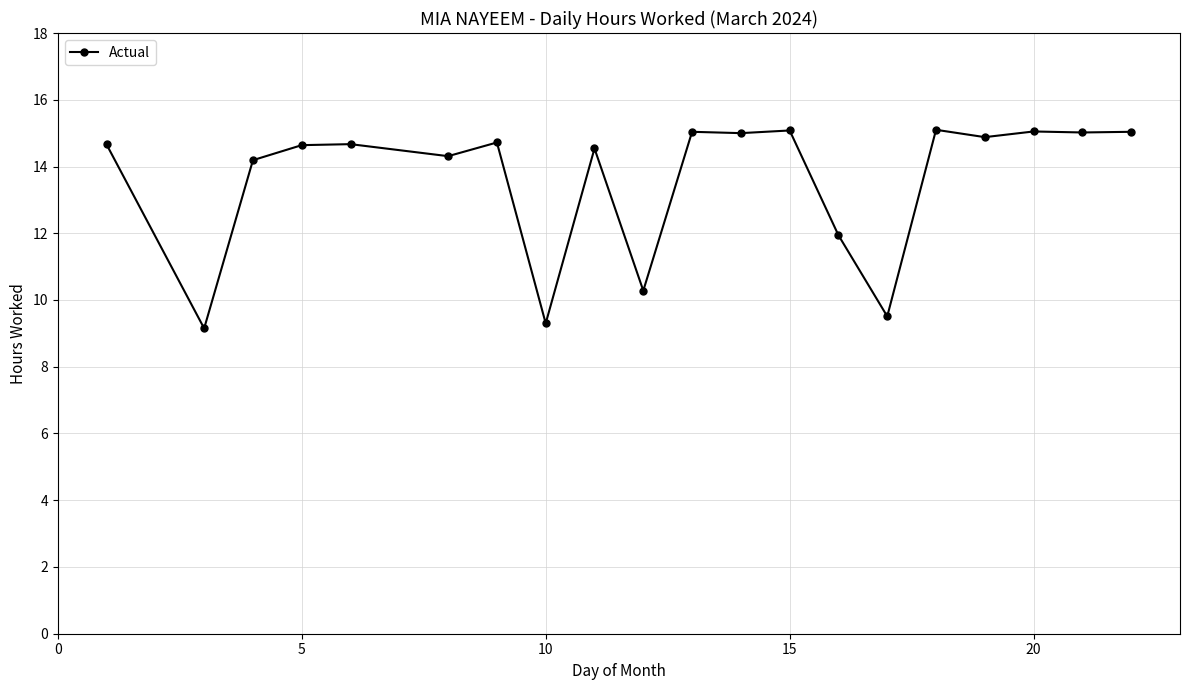

What is the difference between the second highest and minimum values?

5.9